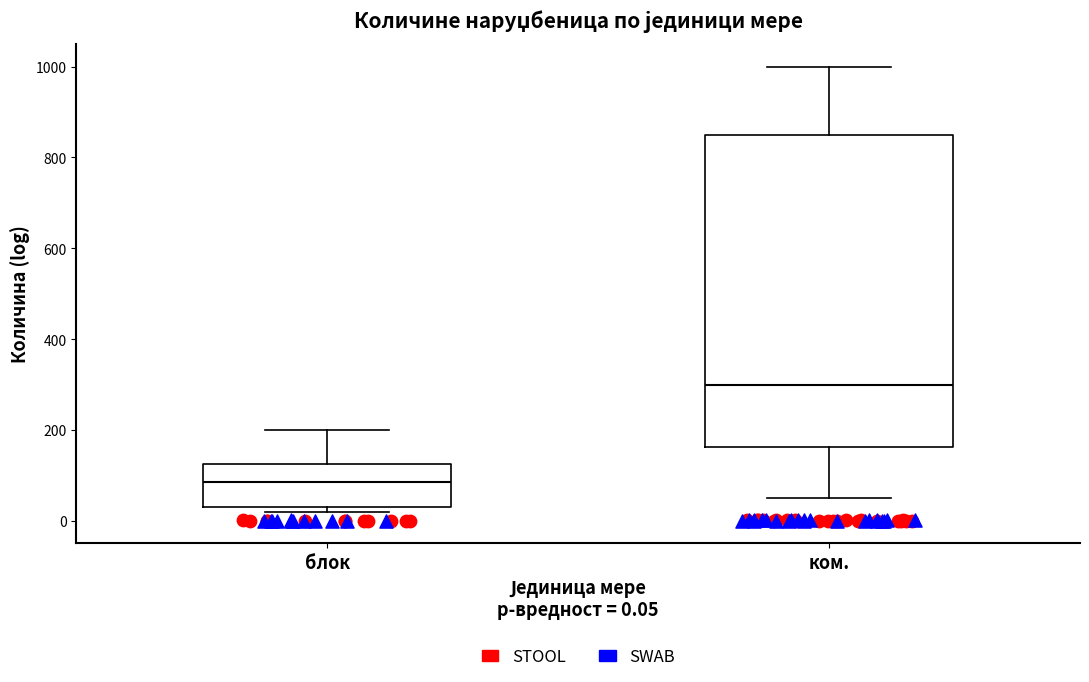

Which box's median line is the lowest?

блок